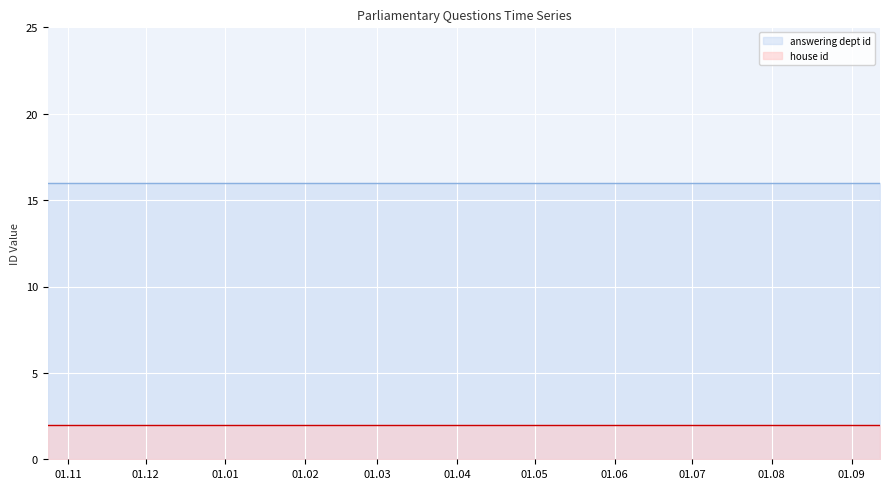

Reading left to right, extract all data points from this chart.

answering dept id: 2017-10-24=16	2017-11-06=16	2017-11-06=16	2017-12-21=16	2018-01-03=16	2018-03-06=16	2018-03-07=16	2018-09-12=16	2018-09-12=16	2018-09-12=16
house id: 2017-10-24=2	2017-11-06=2	2017-11-06=2	2017-12-21=2	2018-01-03=2	2018-03-06=2	2018-03-07=2	2018-09-12=2	2018-09-12=2	2018-09-12=2